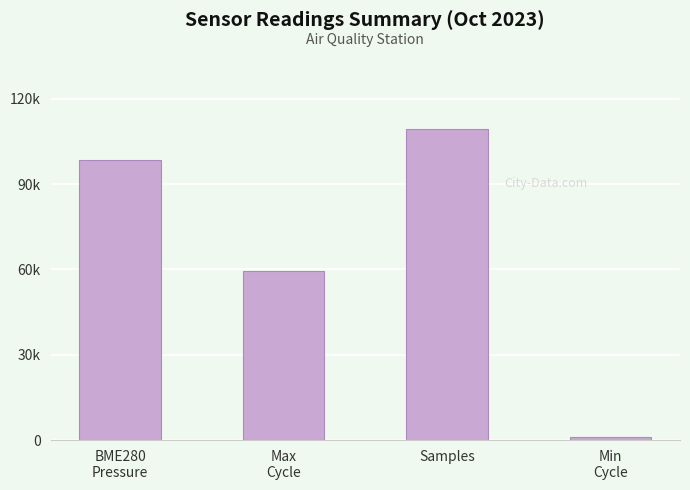

Are the bars horizontal?

No